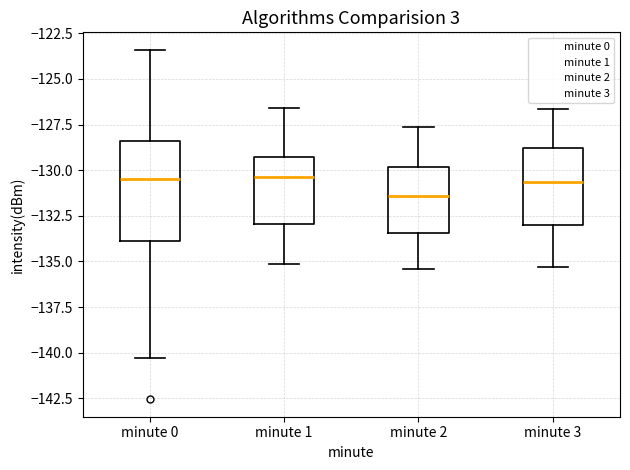

Reading left to right, read every box against the y-axis: the position of its median line, the range the box covers, and the ends of its whiskers. The values are not printed on the chart, so give them approximately, as read against the axis.

minute 0: median -130.5, box -134.0 to -128.5, whiskers -140.5 to -123.5
minute 1: median -130.5, box -133.0 to -129.5, whiskers -135.0 to -126.5
minute 2: median -131.5, box -133.5 to -130.0, whiskers -135.5 to -127.5
minute 3: median -130.5, box -133.0 to -129.0, whiskers -135.5 to -126.5